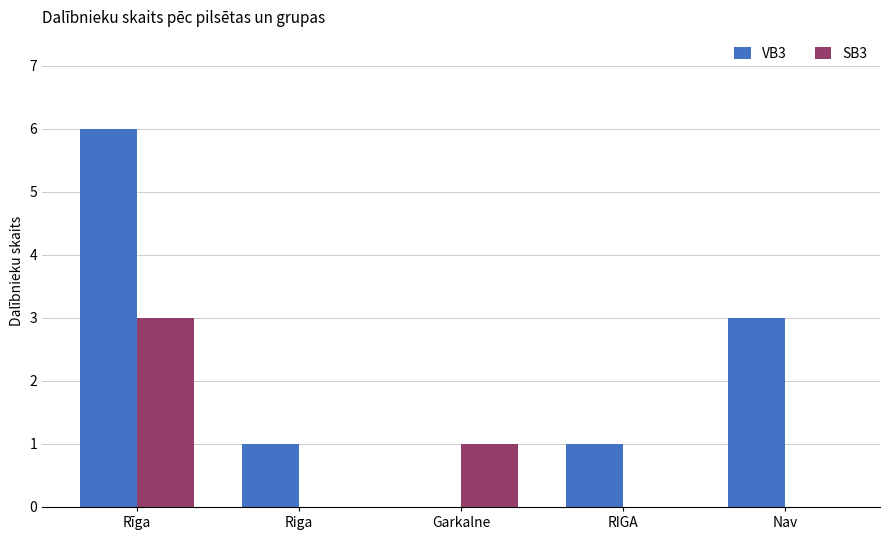

What is the maximum value shown in the chart?

6